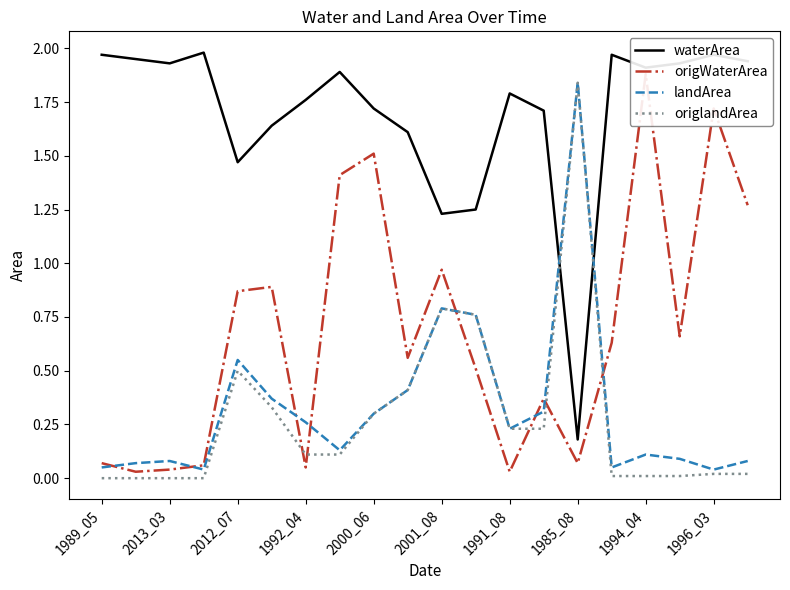

How many data points does each series have?

20